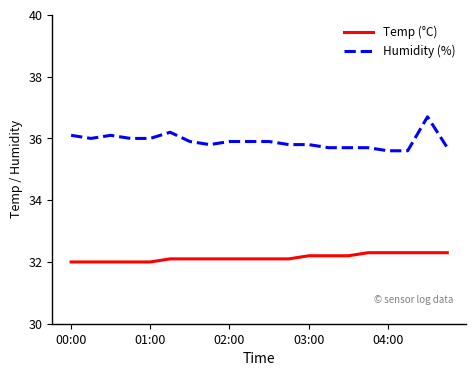

Which series has the largest total across all categories?

Humidity (%)